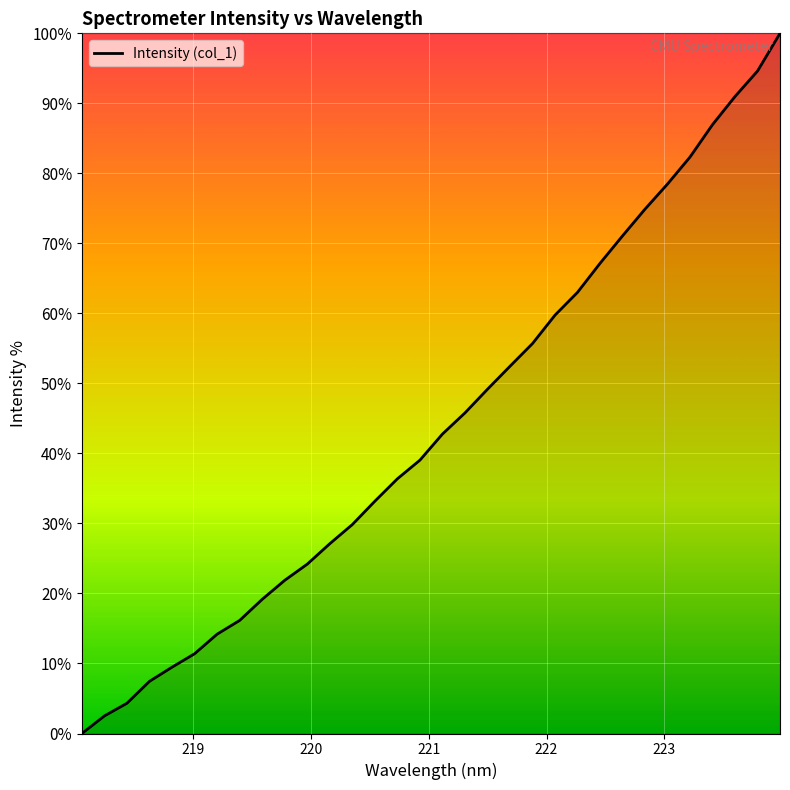

What is the difference between the maximum and minimum values?

100.0